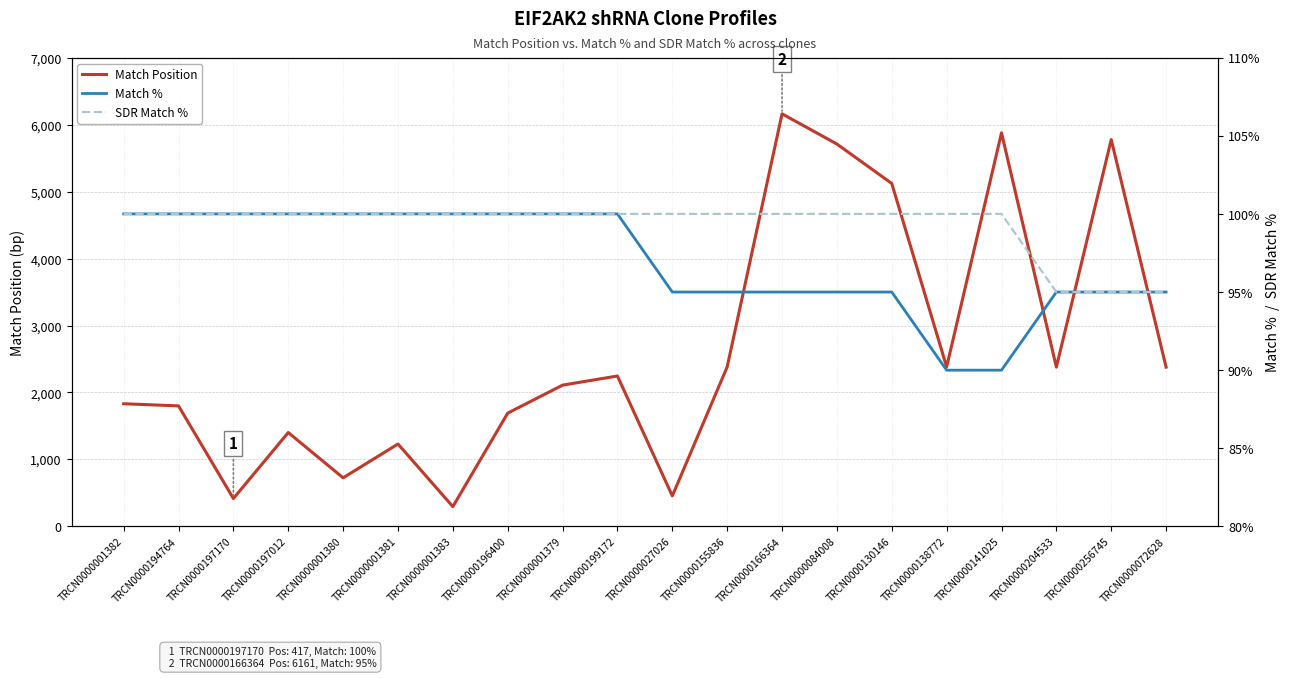

What is the label of the 16th point from the left?

TRCN0000138772